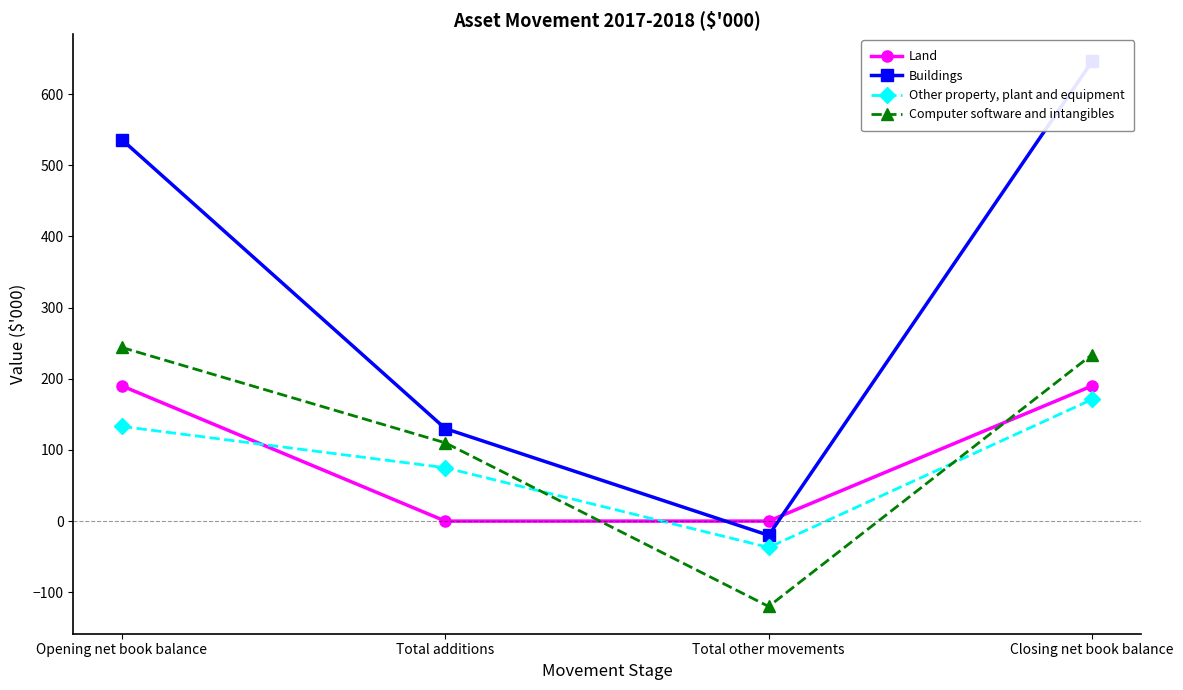

What is the sum of all Computer software and intangibles values?

468